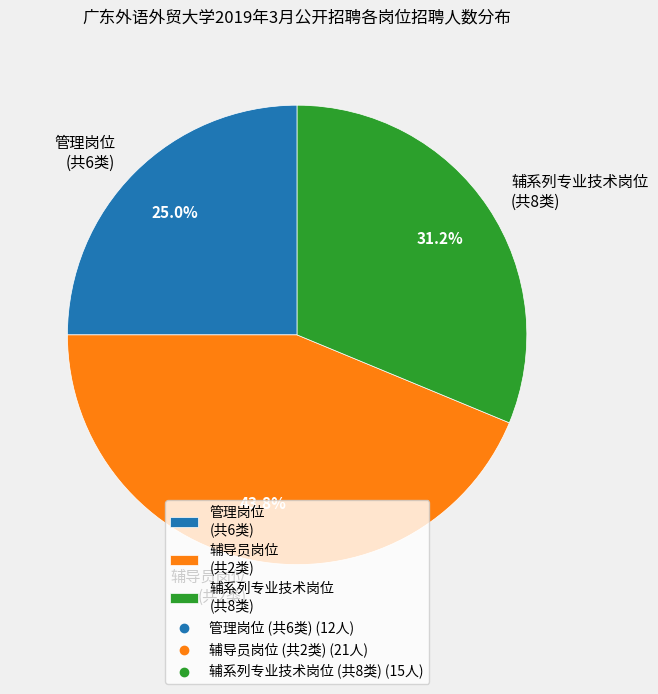

Between 管理岗位 (共6类) and 辅导员岗位 (共2类), which is larger?

辅导员岗位 (共2类)